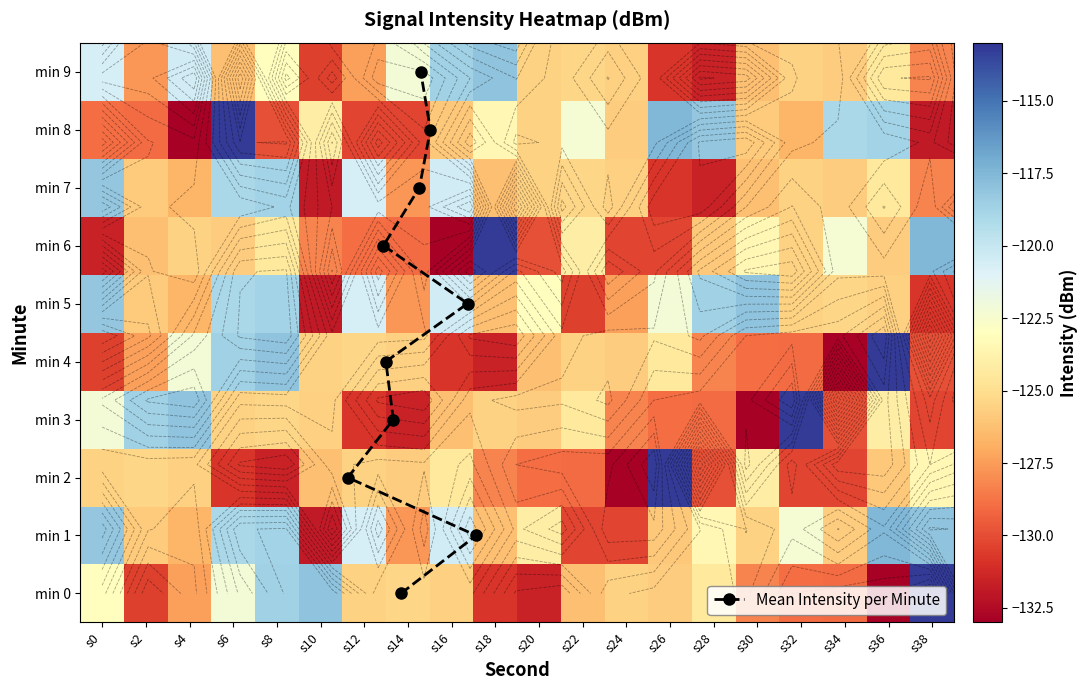

Reading left to right, what are all the values shown in this chart?

0: s0=-123.0	s2=-130.5	s4=-127.4	s6=-122.2	s8=-118.7	s10=-118.0	s12=-125.6	s14=-125.4	s16=-125.6	s18=-130.8	s20=-131.6	s22=-126.3	s24=-125.5	s26=-125.7	s28=-124.4	s30=-128.3	s32=-128.9	s34=-129.1	s36=-132.9	s38=-113.2
1: s0=-118.2	s2=-125.8	s4=-126.7	s6=-119.0	s8=-118.7	s10=-131.9	s12=-120.6	s14=-127.8	s16=-120.4	s18=-126.3	s20=-124.1	s22=-130.3	s24=-130.3	s26=-125.9	s28=-123.5	s30=-125.5	s32=-122.3	s34=-125.7	s36=-117.5	s38=-118.0
2: s0=-125.6	s2=-125.4	s4=-125.6	s6=-130.8	s8=-131.6	s10=-126.3	s12=-125.5	s14=-125.7	s16=-124.4	s18=-128.3	s20=-128.9	s22=-129.1	s24=-132.9	s26=-113.2	s28=-129.9	s30=-124.1	s32=-130.3	s34=-130.3	s36=-125.9	s38=-123.5
3: s0=-122.2	s2=-118.7	s4=-118.0	s6=-125.6	s8=-125.4	s10=-125.6	s12=-130.8	s14=-131.6	s16=-126.3	s18=-125.5	s20=-125.7	s22=-124.4	s24=-128.3	s26=-128.9	s28=-129.1	s30=-132.9	s32=-113.2	s34=-129.9	s36=-124.1	s38=-130.3
4: s0=-130.5	s2=-127.4	s4=-122.2	s6=-118.7	s8=-118.0	s10=-125.6	s12=-125.4	s14=-125.6	s16=-130.8	s18=-131.6	s20=-126.3	s22=-125.5	s24=-125.7	s26=-124.4	s28=-128.3	s30=-128.9	s32=-129.1	s34=-132.9	s36=-113.2	s38=-129.9
5: s0=-118.2	s2=-125.8	s4=-126.7	s6=-119.0	s8=-118.7	s10=-131.9	s12=-120.6	s14=-127.8	s16=-120.4	s18=-126.3	s20=-123.0	s22=-130.5	s24=-127.4	s26=-122.2	s28=-118.7	s30=-118.0	s32=-125.6	s34=-125.4	s36=-125.6	s38=-130.8
6: s0=-131.6	s2=-126.3	s4=-125.5	s6=-125.7	s8=-124.4	s10=-128.3	s12=-128.9	s14=-129.1	s16=-132.9	s18=-113.2	s20=-129.9	s22=-124.1	s24=-130.3	s26=-130.3	s28=-125.9	s30=-123.5	s32=-125.5	s34=-122.3	s36=-125.7	s38=-117.5
7: s0=-118.2	s2=-125.8	s4=-126.7	s6=-119.0	s8=-118.7	s10=-131.9	s12=-120.6	s14=-127.8	s16=-120.4	s18=-126.3	s20=-125.6	s22=-125.4	s24=-125.6	s26=-130.8	s28=-131.6	s30=-126.3	s32=-125.5	s34=-125.7	s36=-124.4	s38=-128.3
8: s0=-128.9	s2=-129.1	s4=-132.9	s6=-113.2	s8=-129.9	s10=-124.1	s12=-130.3	s14=-130.3	s16=-125.9	s18=-123.5	s20=-125.5	s22=-122.3	s24=-125.7	s26=-117.5	s28=-118.2	s30=-125.8	s32=-126.7	s34=-119.0	s36=-118.7	s38=-131.9
9: s0=-120.6	s2=-127.8	s4=-120.4	s6=-126.3	s8=-123.0	s10=-130.5	s12=-127.4	s14=-122.2	s16=-118.7	s18=-118.0	s20=-125.6	s22=-125.4	s24=-125.6	s26=-130.8	s28=-131.6	s30=-126.3	s32=-125.5	s34=-125.7	s36=-124.4	s38=-128.3